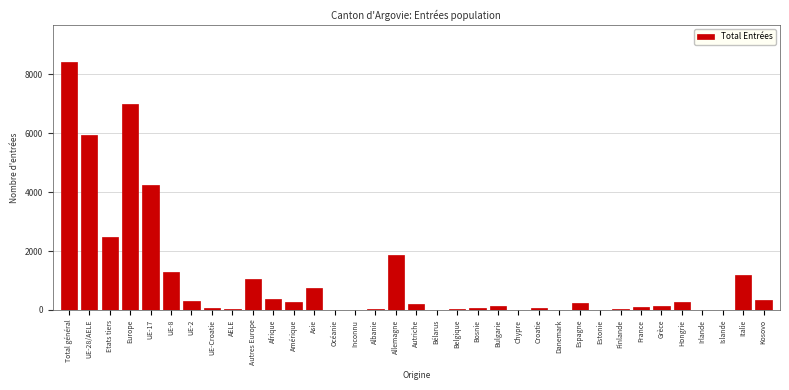

What is the greatest value displayed?

8414